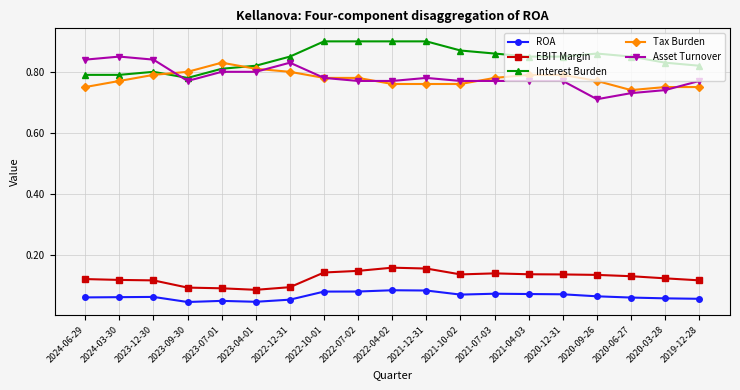

Which series has the largest total across all categories?

Interest Burden